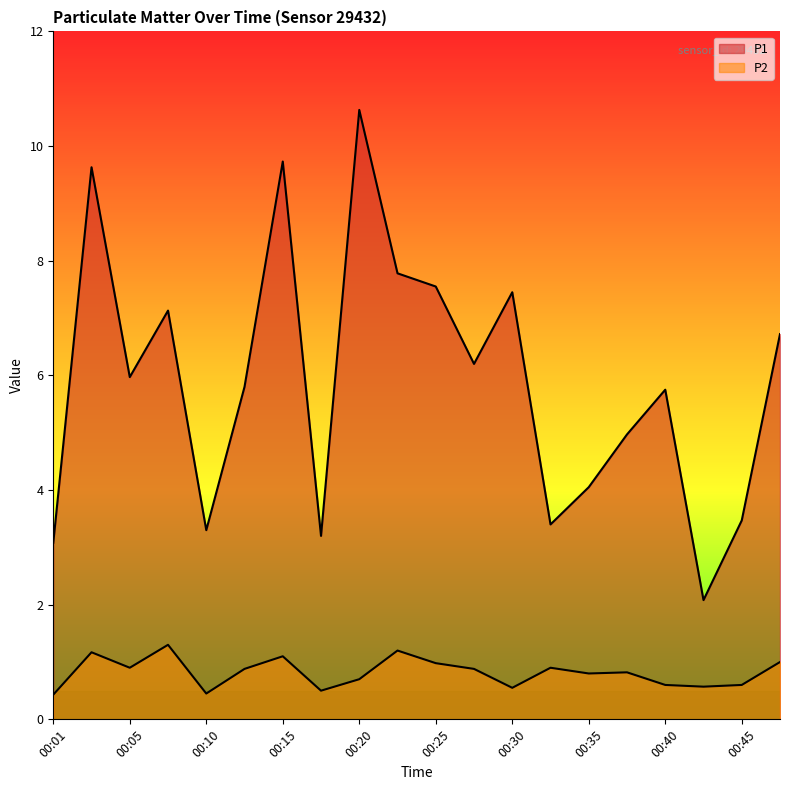

True or false: P1 and P2 intersect in this chart.

False